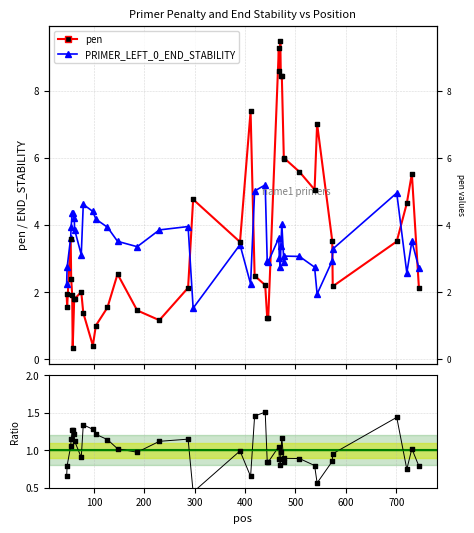

Which series contains the highest Y value?

pen